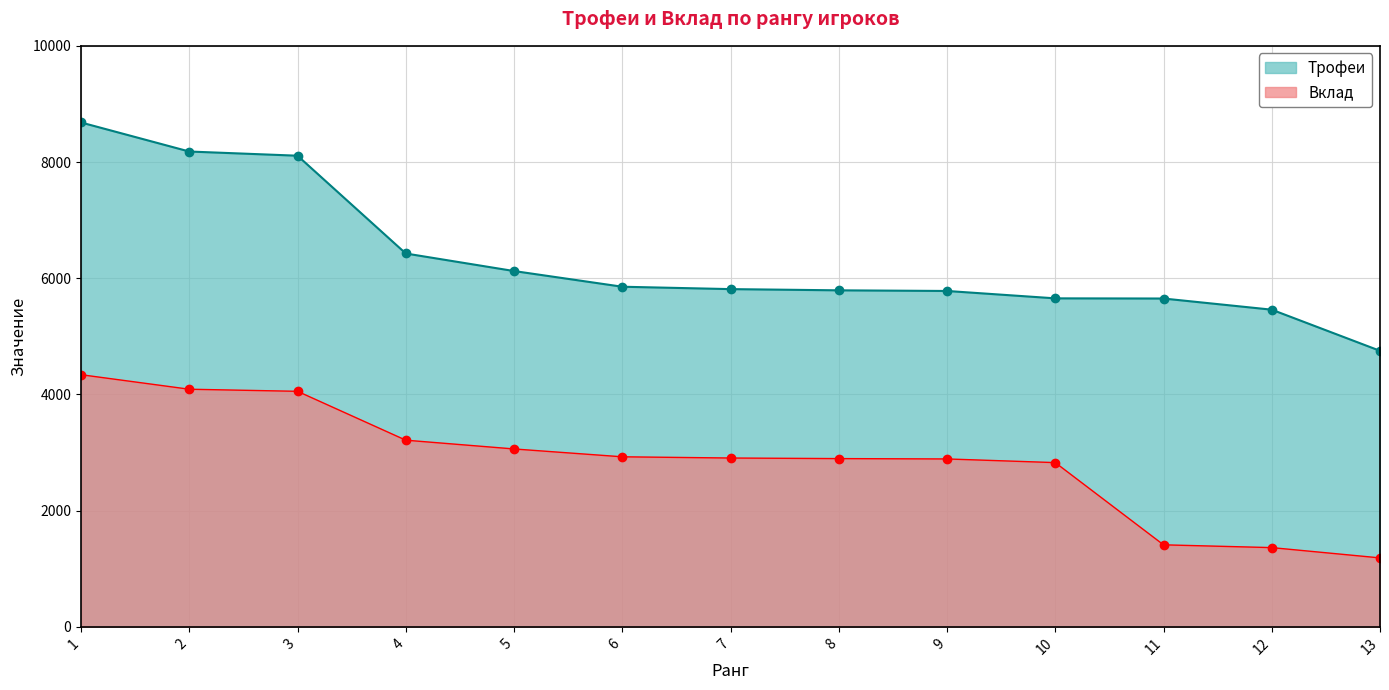

What is the difference between the Вклад values at 1 and 11?

2928